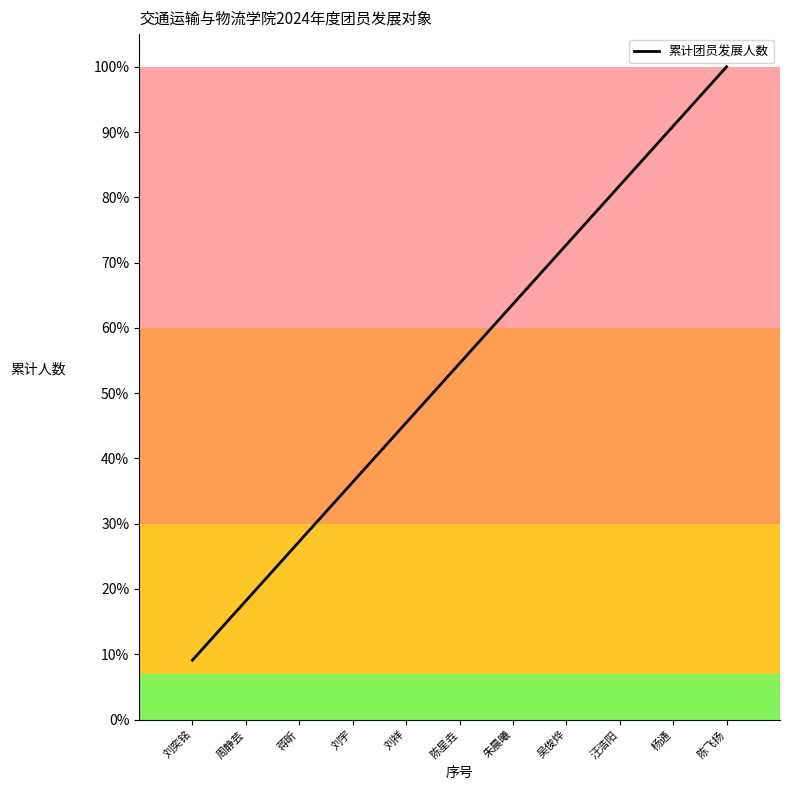

Rank the categories by value from highest to lowest.

陈飞扬, 杨通, 汪浩阳, 吴俊烨, 朱晨曦, 陈星垚, 刘祥, 刘宇, 蒋昕, 周静芸, 刘奕铭